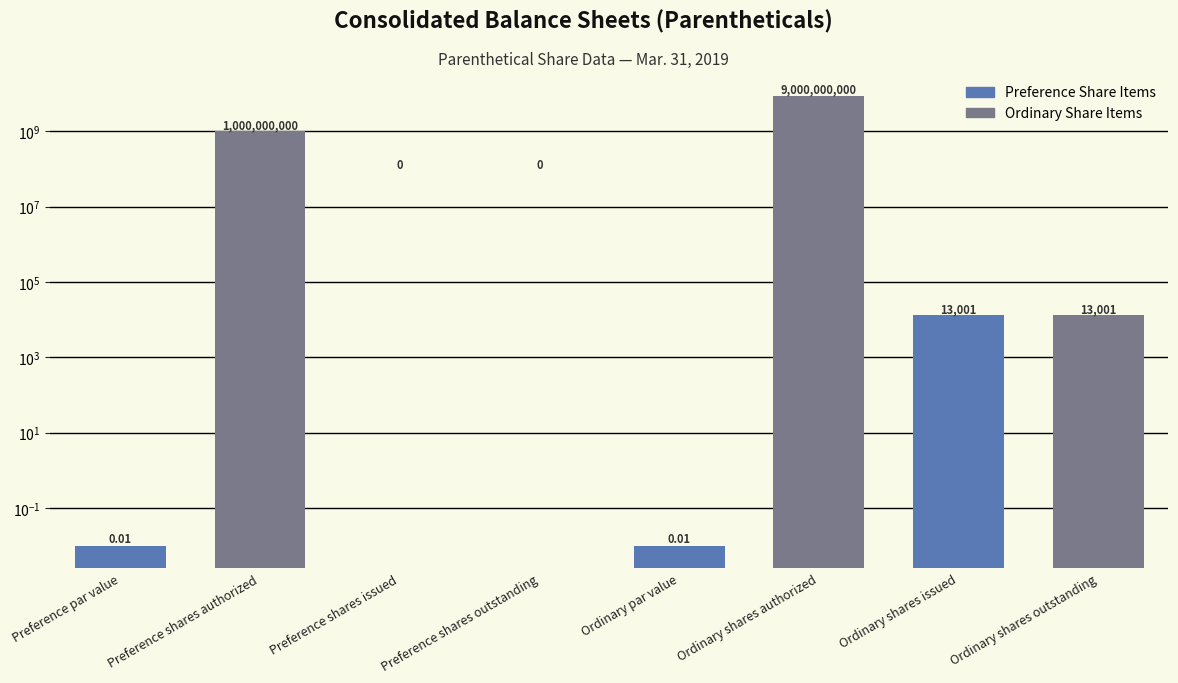

True or false: the data shows 1000000000.0 at Preference shares authorized.

True